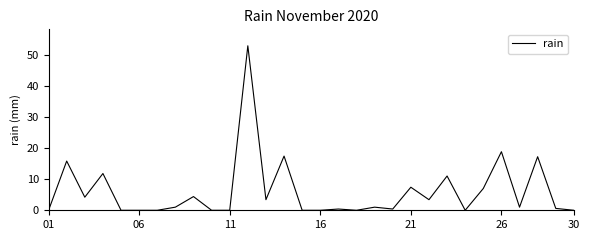

What is the maximum value shown in the chart?

52.8